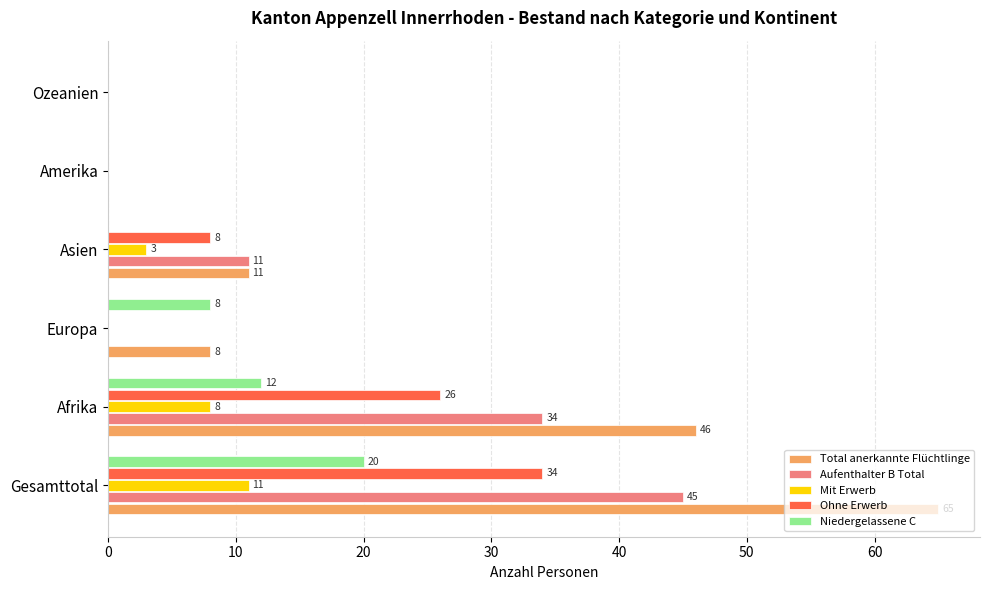

Which series has the widest spread of values?

Total anerkannte Flüchtlinge